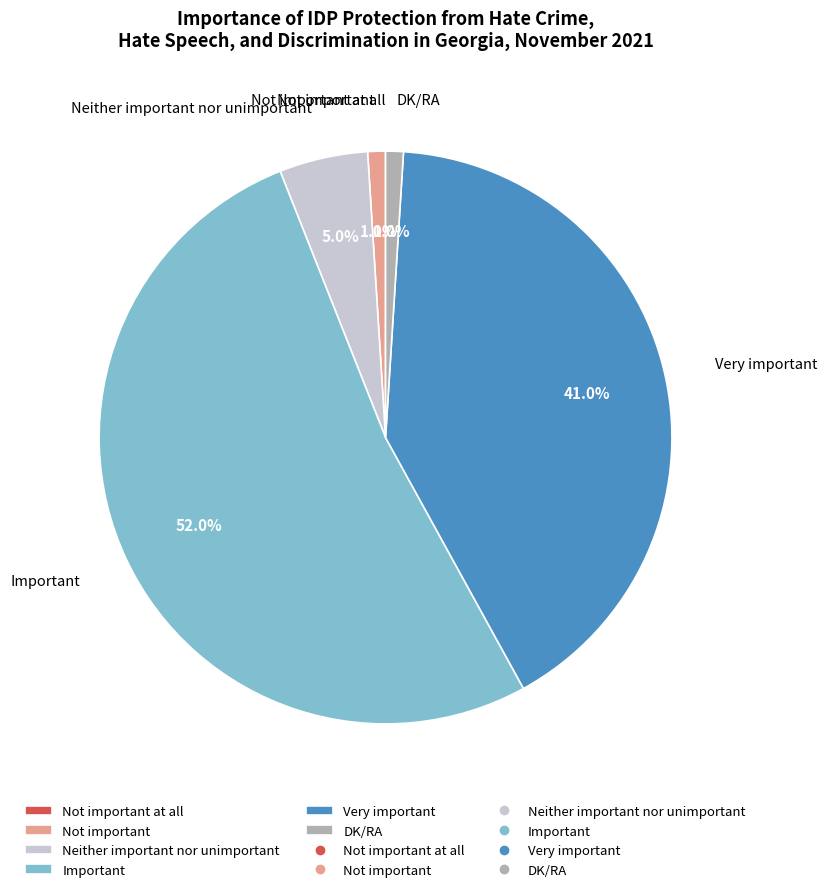

Approximately how many times larger is the value at Very important compared to Important?

0.8